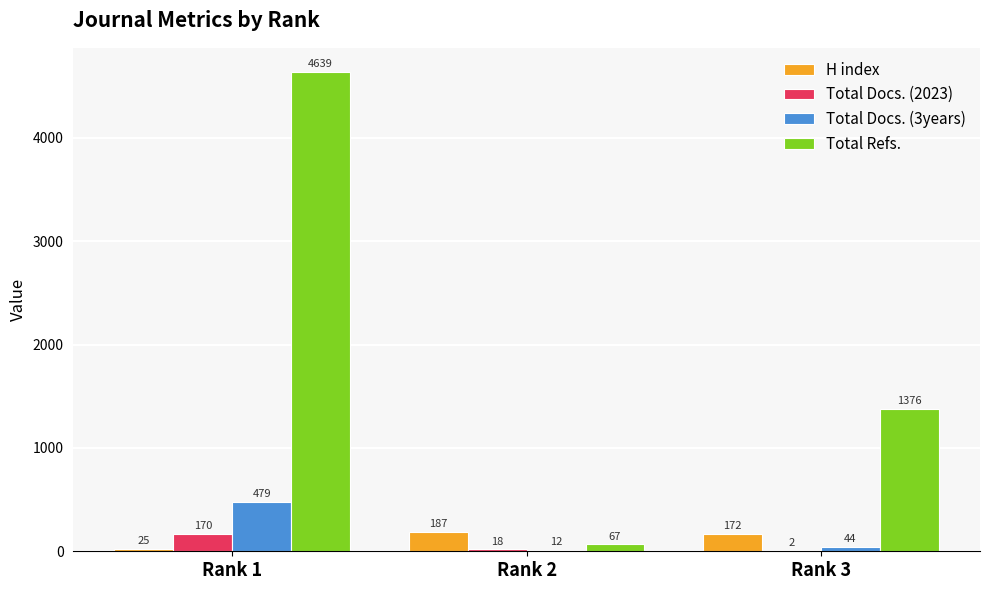

Reading left to right, extract all data points from this chart.

H index: 25	187	172
Total Docs. (2023): 170	18	2
Total Docs. (3years): 479	12	44
Total Refs.: 4639	67	1376